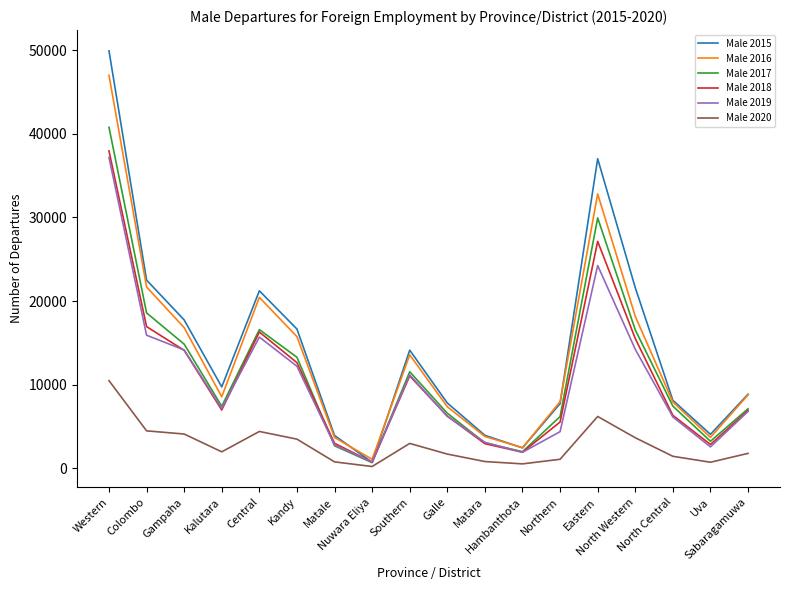

Which series has the widest spread of values?

Male 2015